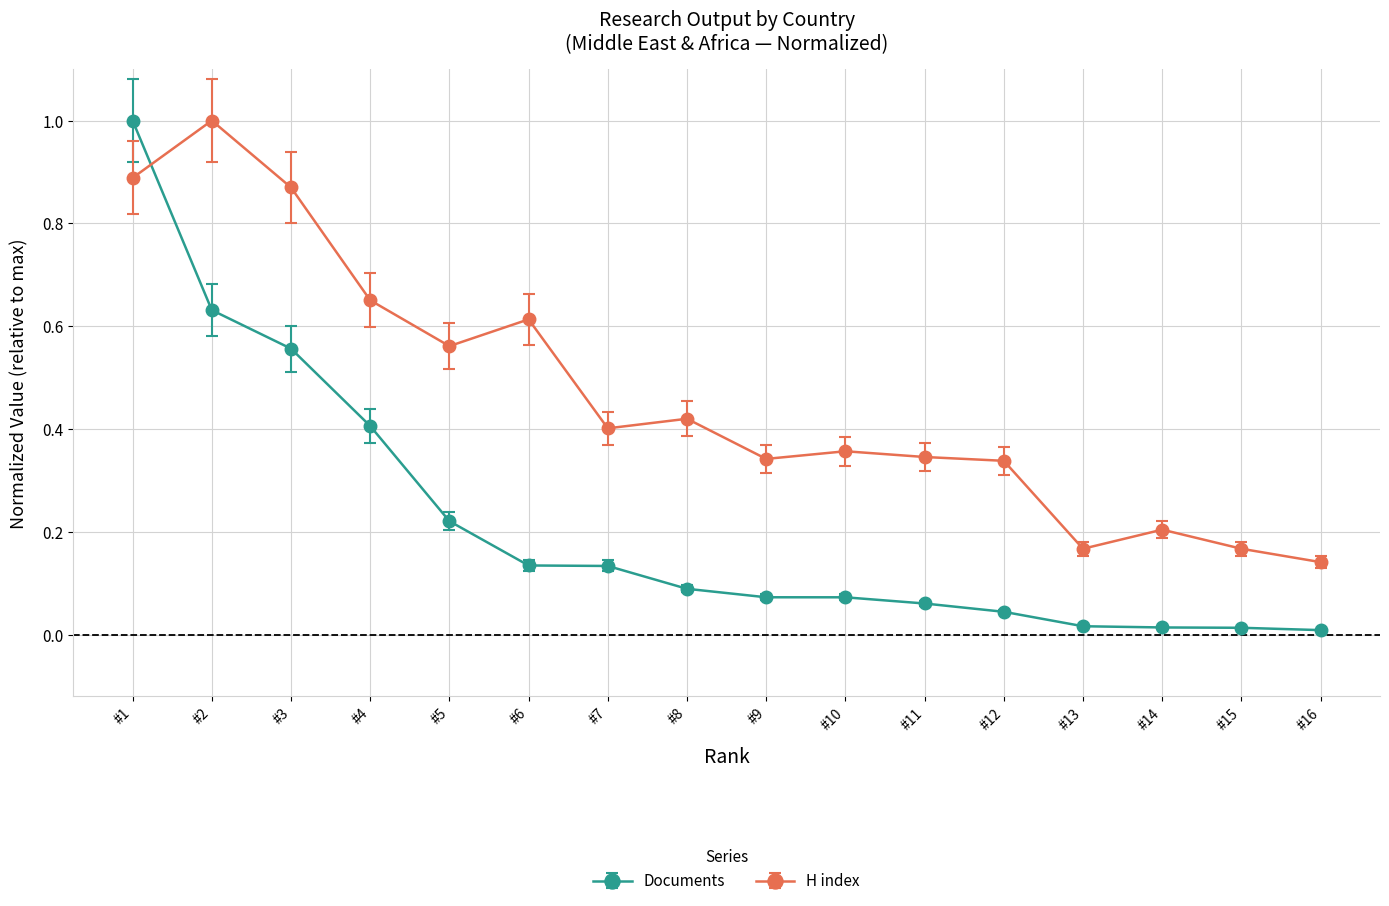

Where is the first local minimum for H index?

#5